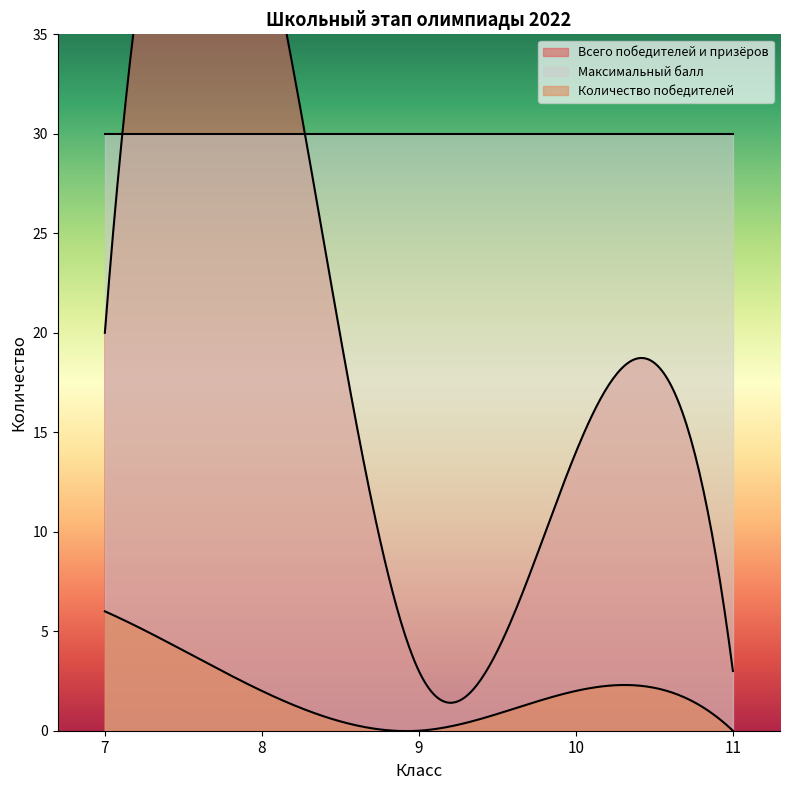

At which category does Количество победителей reach its first local peak?

10